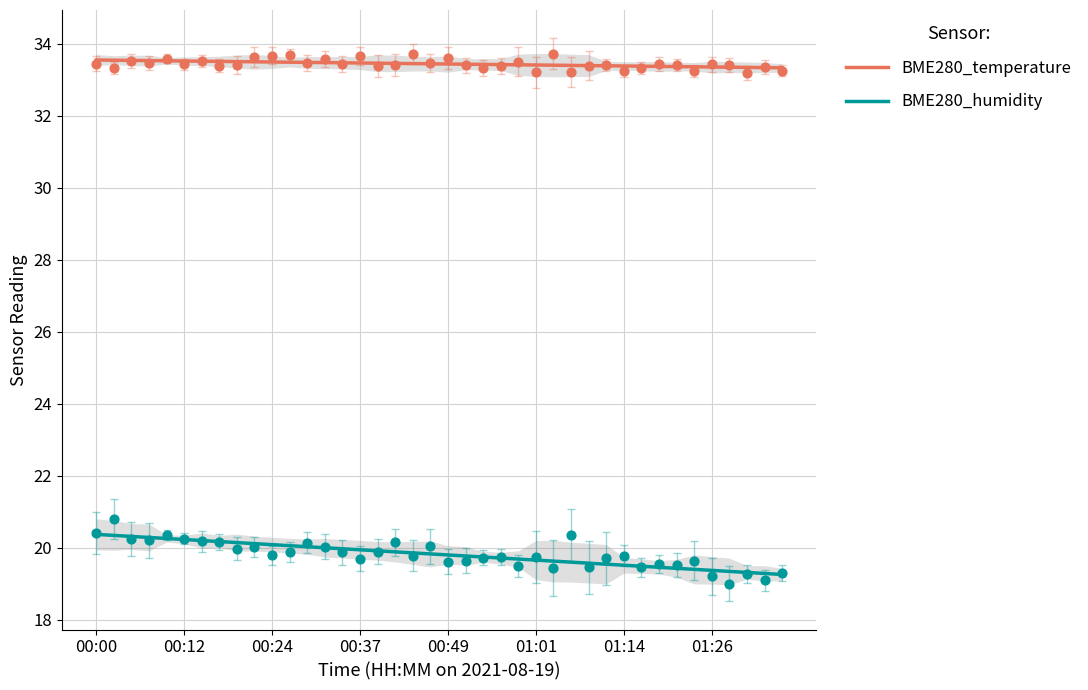

Which series has the largest total across all categories?

BME280_temperature